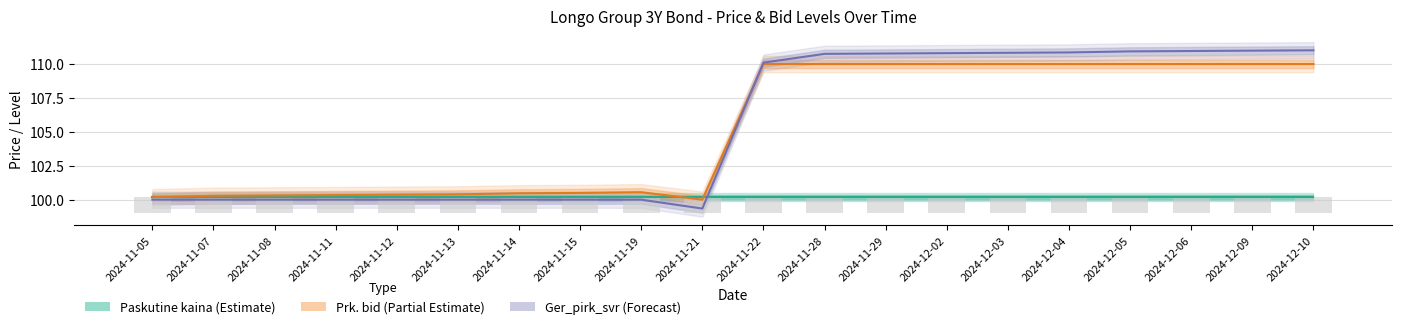

What is the label of the 9th bar from the left?

2024-11-19